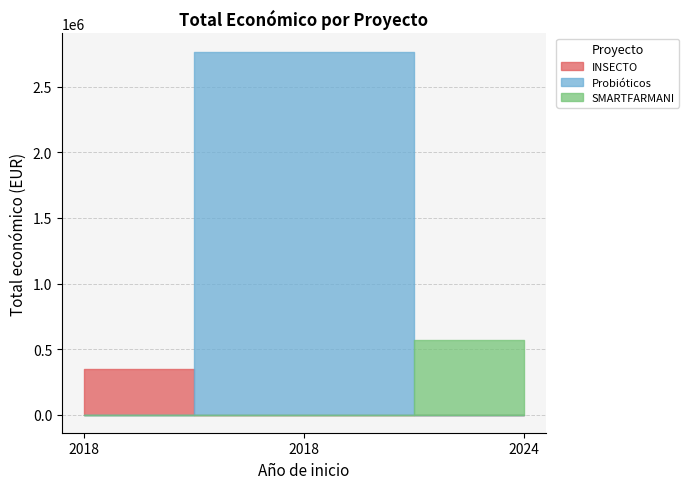

Which label corresponds to the largest value in the chart?

2018